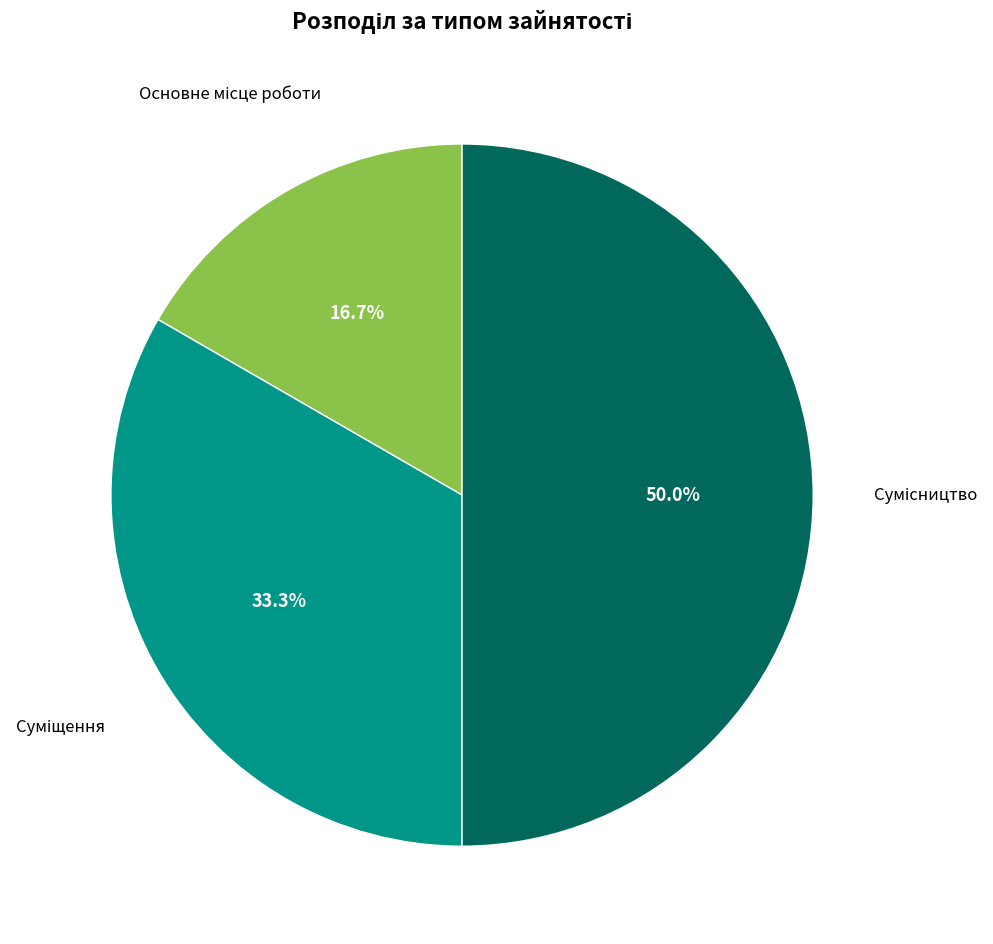

Is it true that Сумісництво is 37% of the pie?

False